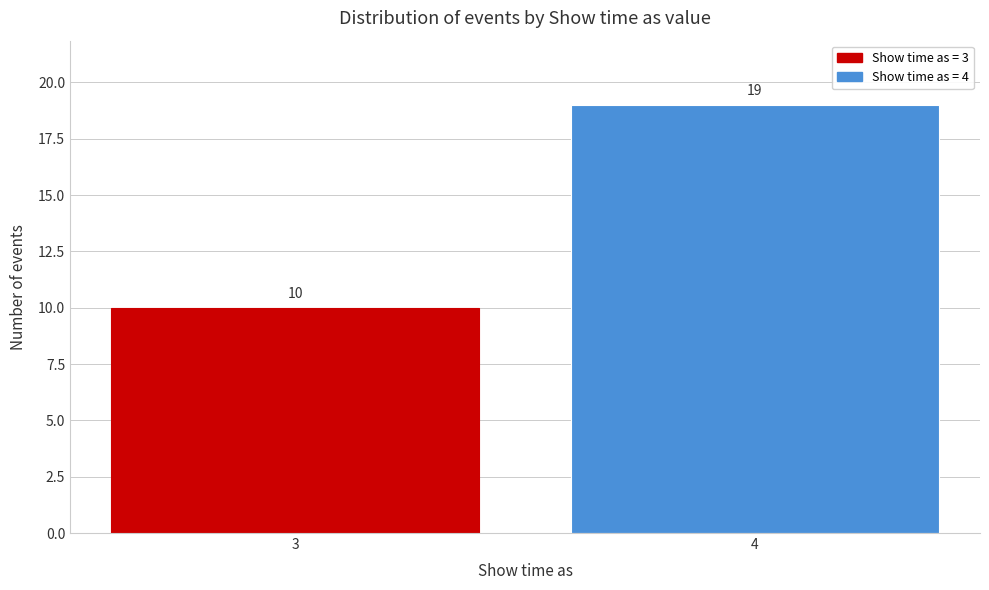

Reading right to left, transcribe all the data shown in this chart.

19	10